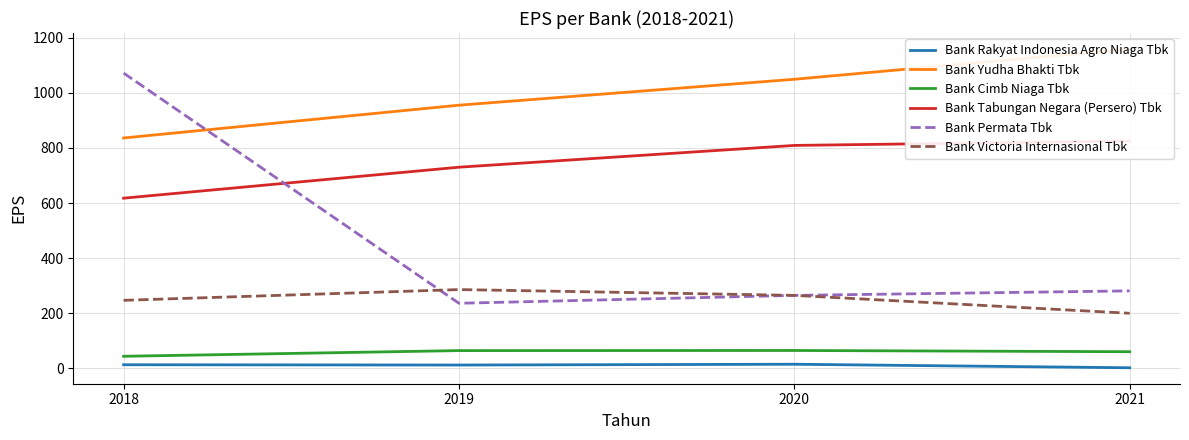

What is the minimum value for Bank Cimb Niaga Tbk?

44.0